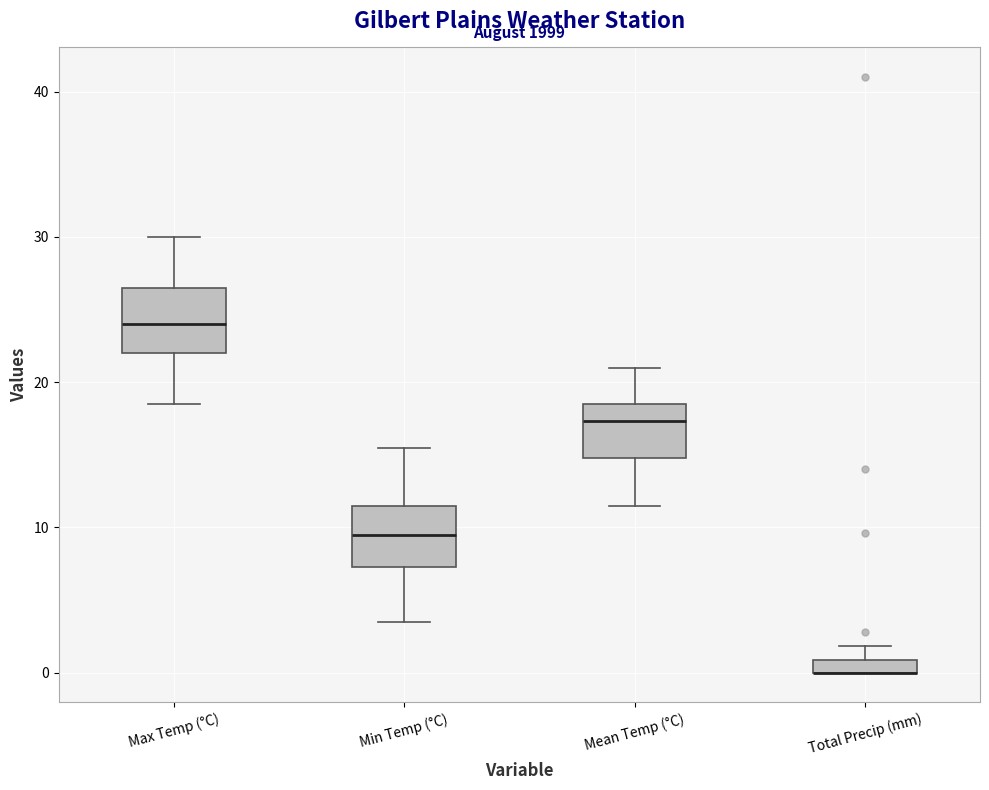

Where does the upper whisker of the box for Min Temp (°C) end on the y-axis? The values are not printed on the chart, so give them approximately, as read against the axis.

16